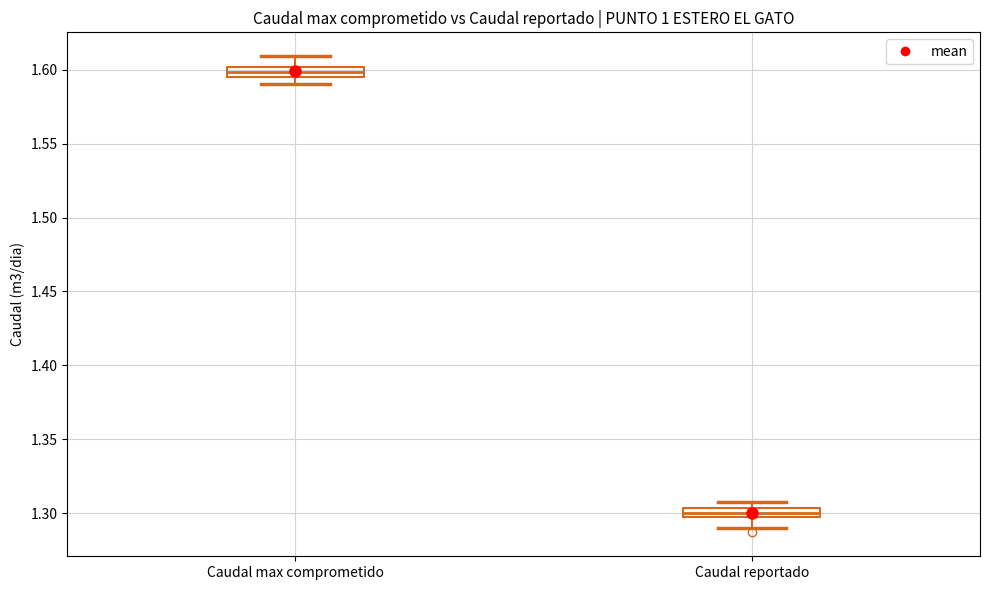

Which box has the highest median line?

Caudal max comprometido